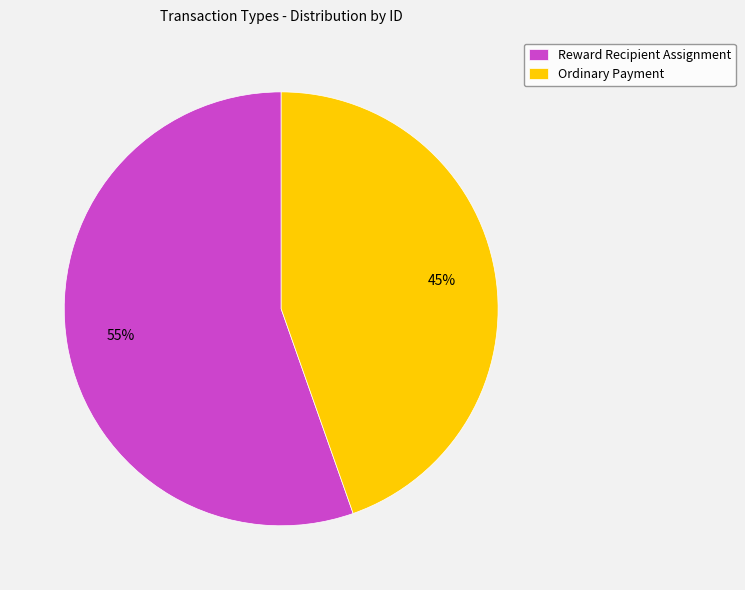

Count the number of slices in the pie.

2